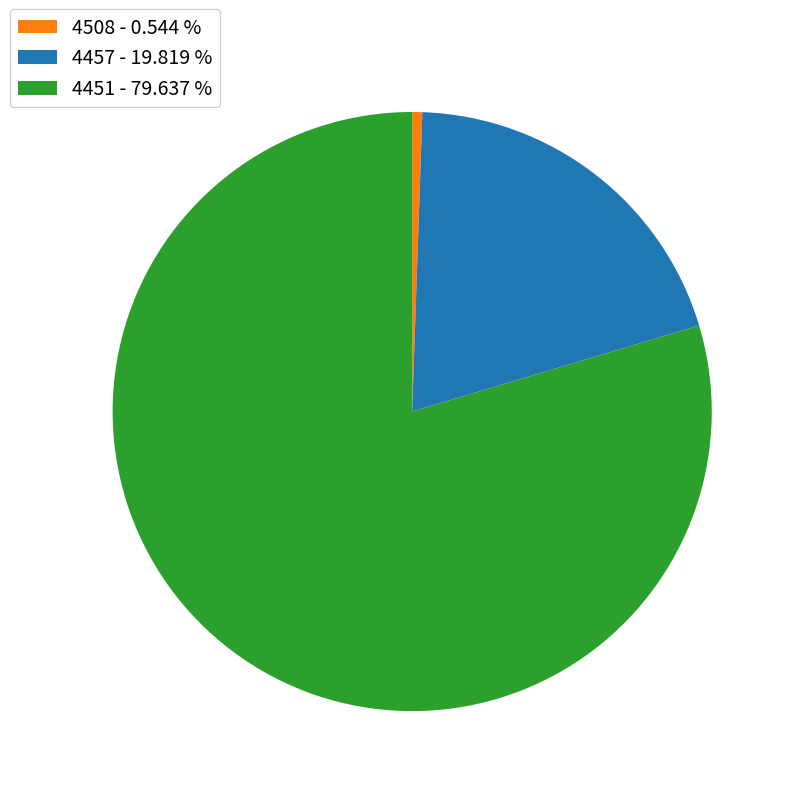

True or false: 4508 accounts for 1% of the total.

True